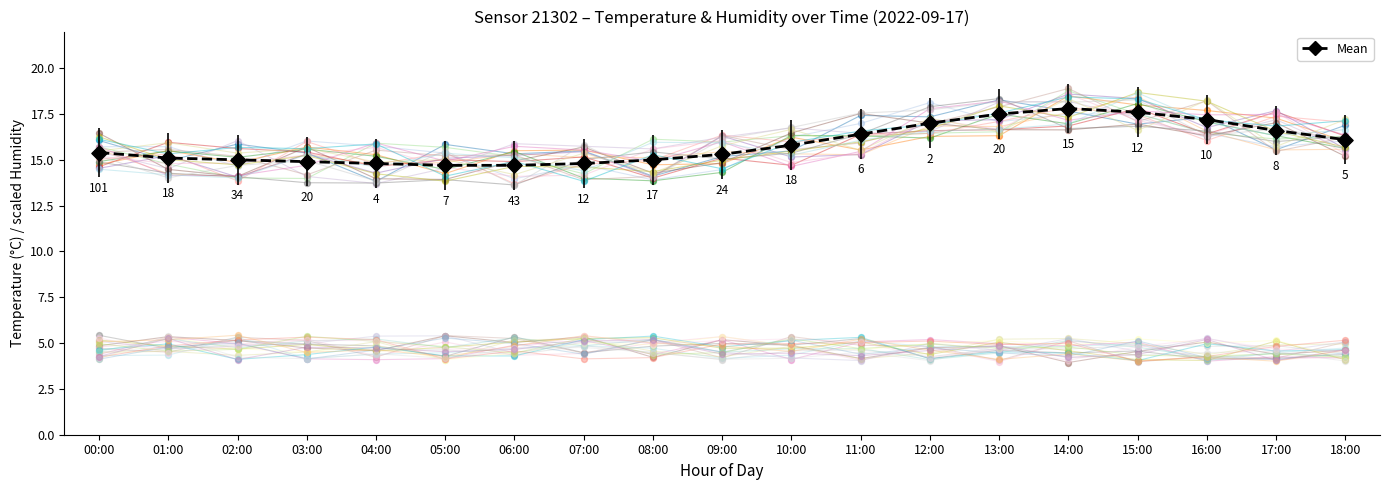

Which has a higher value, 00:00 or 04:00?

00:00